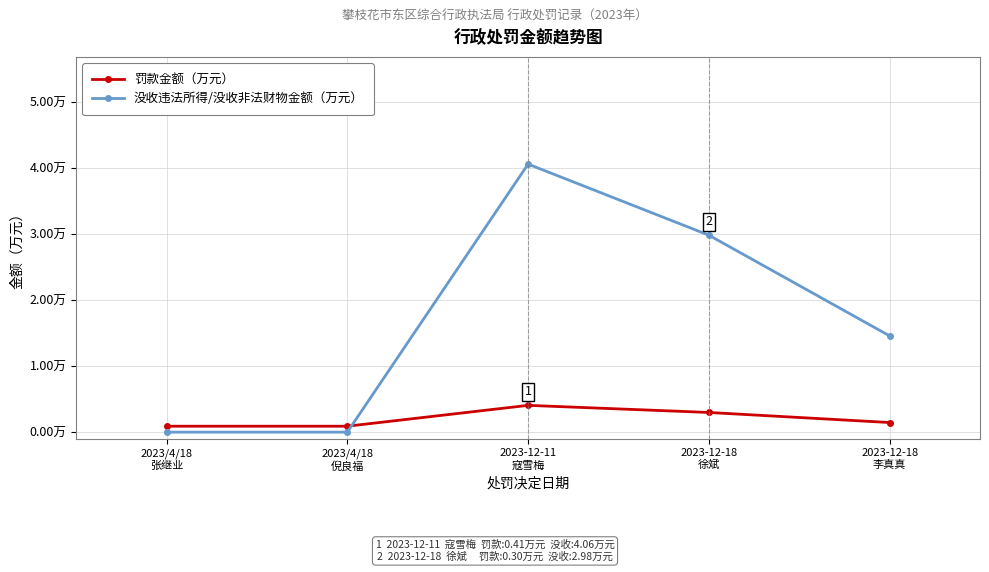

Reading right to left, list all the values displayed in this chart.

罚款金额（万元）: 0.1	0.3	0.4	0.1	0.1
没收违法所得/没收非法财物金额（万元）: 1.5	3.0	4.1	0.0	0.0